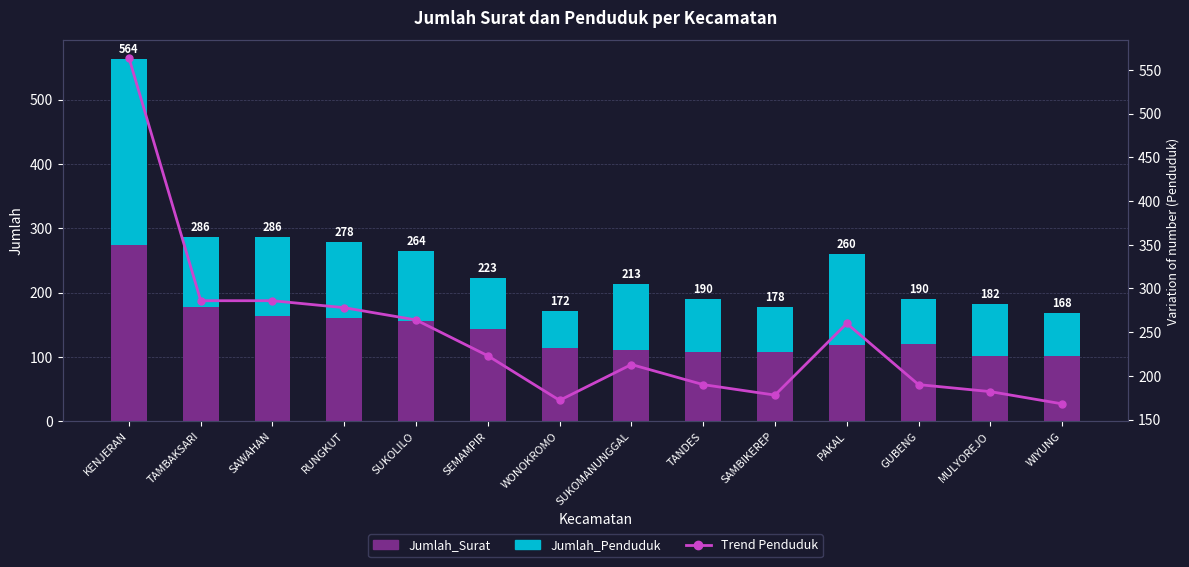

What is the maximum value shown in the chart?

564